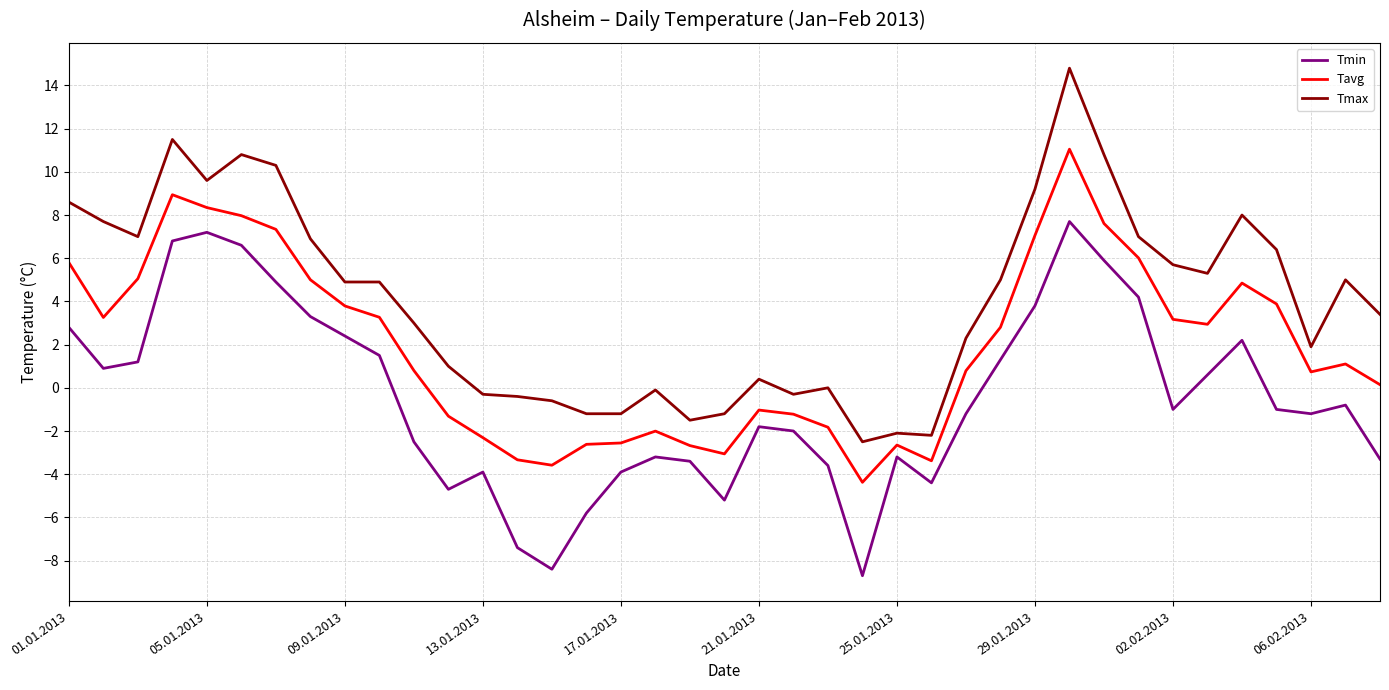

Which series has the widest spread of values?

Tmax